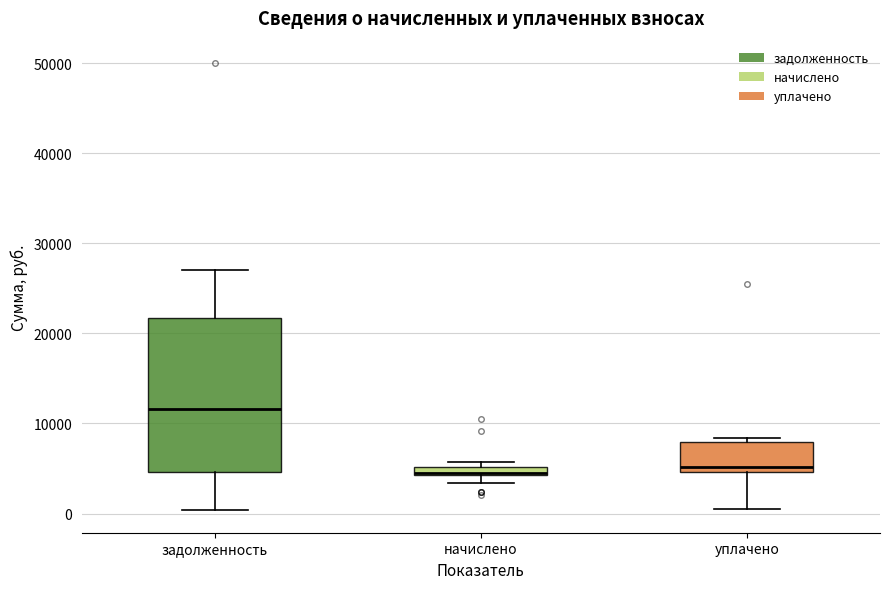

Which box is the tallest, from its lower edge to its upper edge?

задолженность